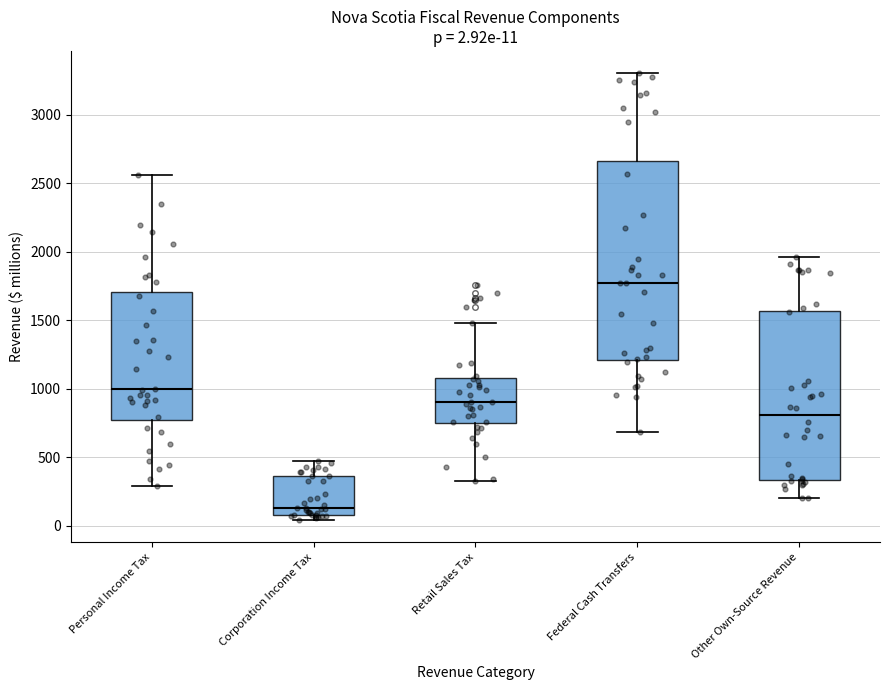

Comparing the boxes themselves (not the whiskers), which one is the tallest?

Federal Cash Transfers